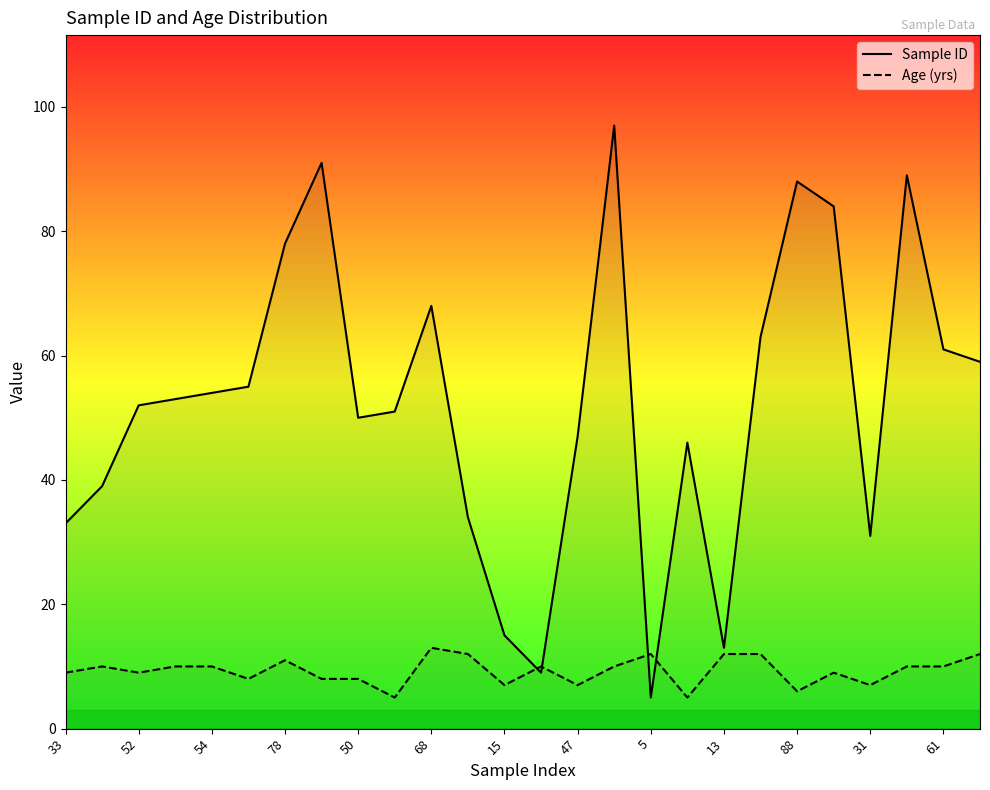

Is the value of Sample ID at 88 greater than the value of Age (yrs) at 54?

Yes